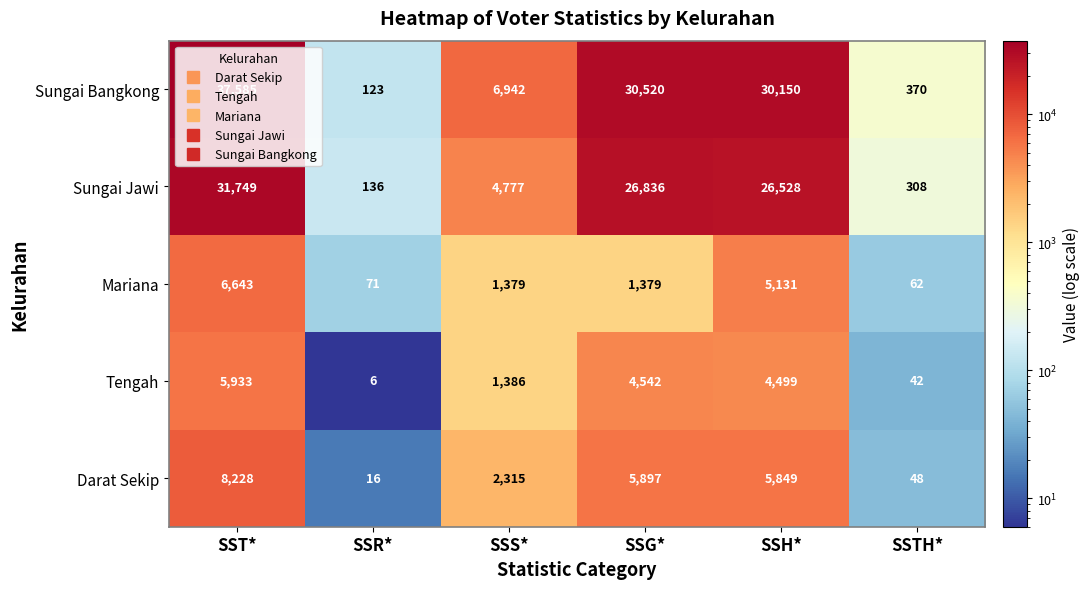

At which label is Mariana closest to 3352?

SSH*